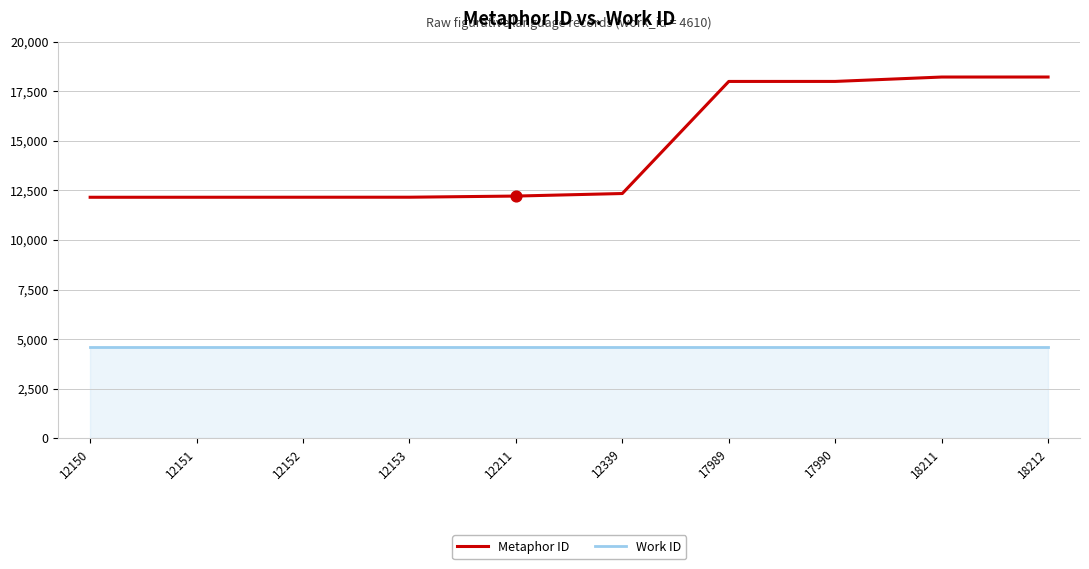

Which series has the largest range (max minus min)?

Metaphor ID